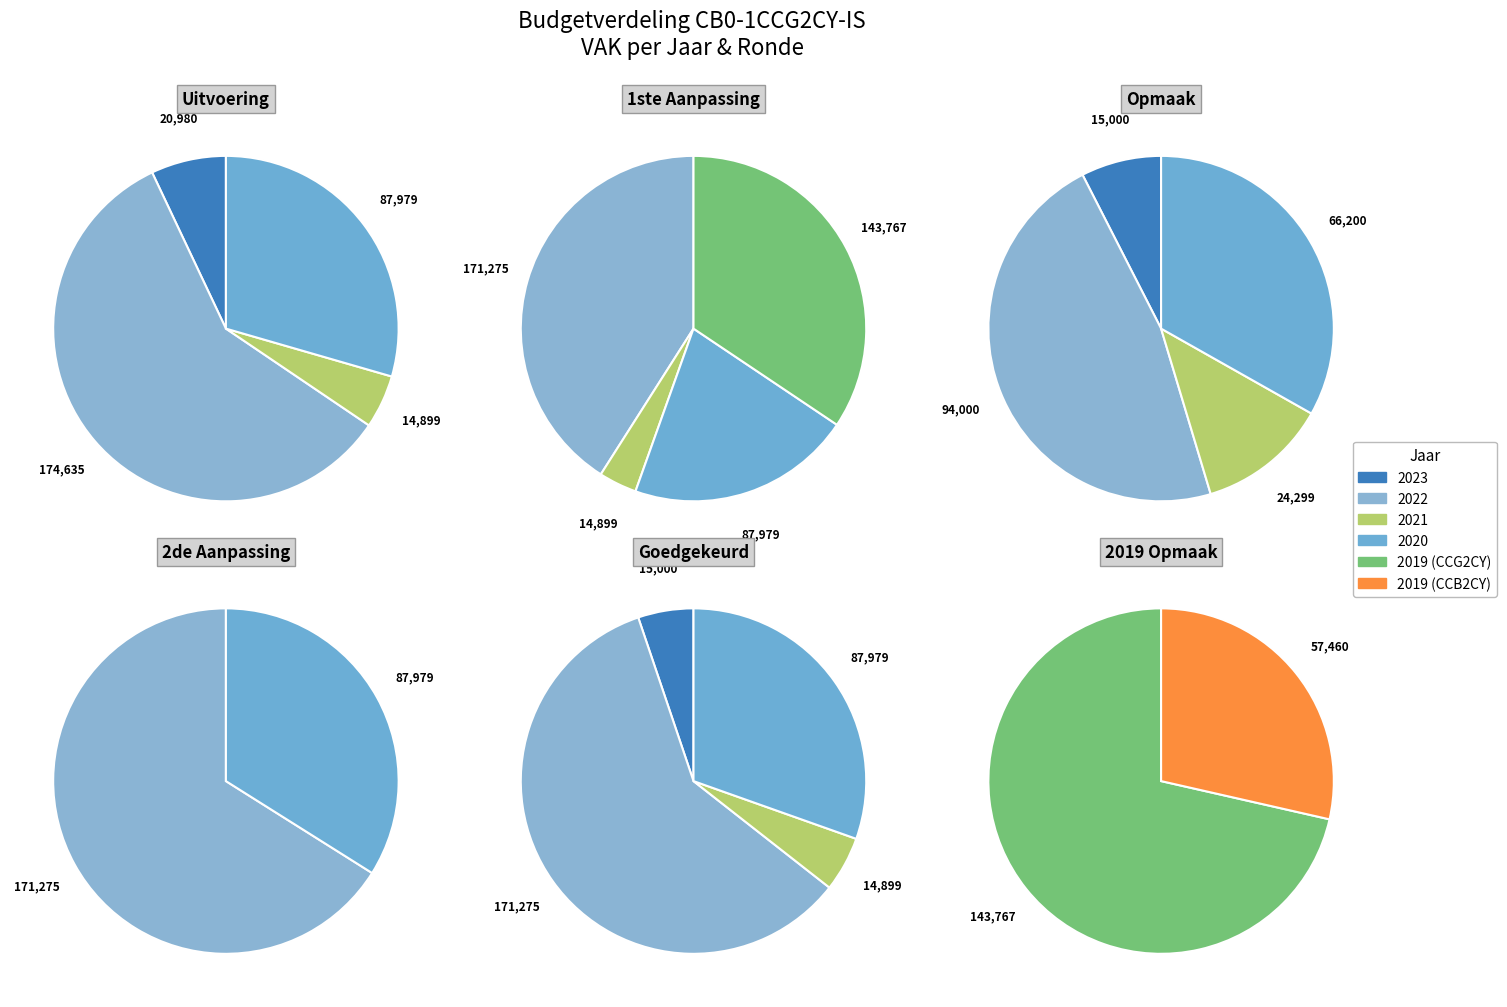

Rank the categories by value from highest to lowest.

2022, 2019 (CB0-1CCG2CY-IS), 2020, 2019 (CB0-1CCB2CY-IS), 2023, 2021